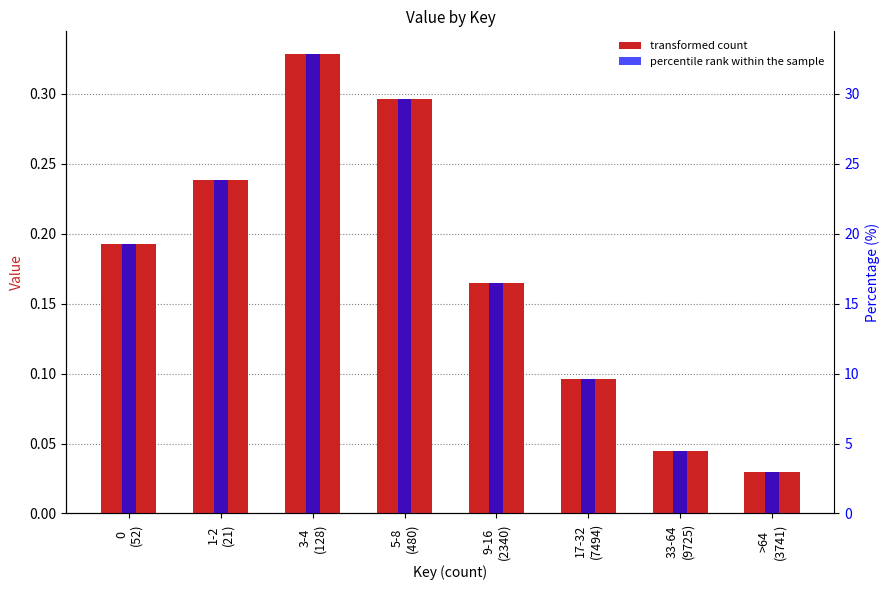

How many values in the Value (%) series exceed 19?

4